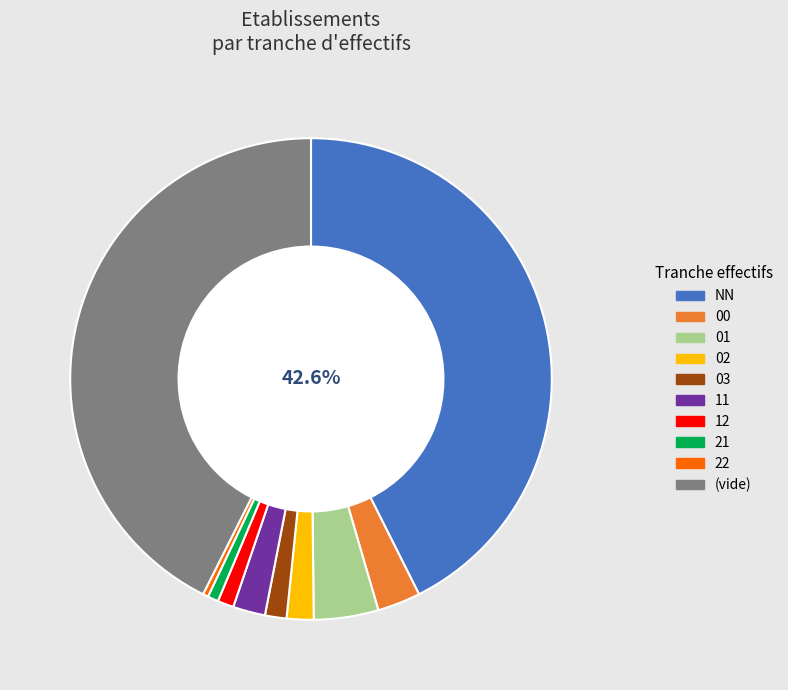

To the nearest percent, what is the combined percentage of 12 and 11?

3%